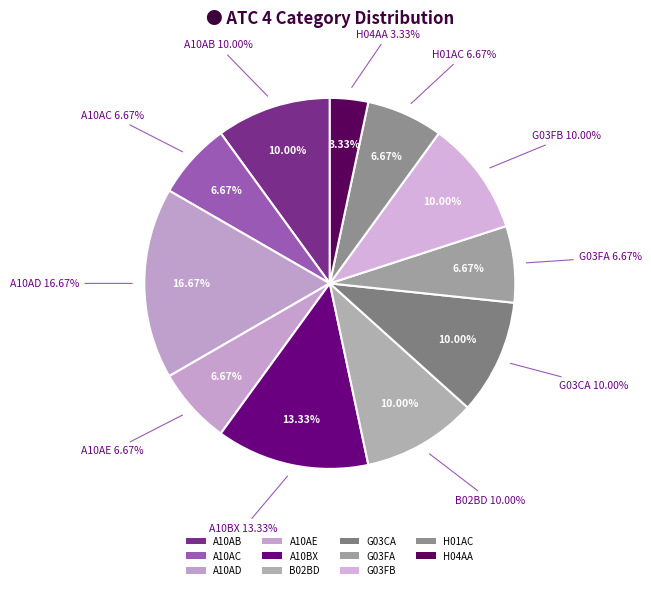

Does any single category account for the majority?

No